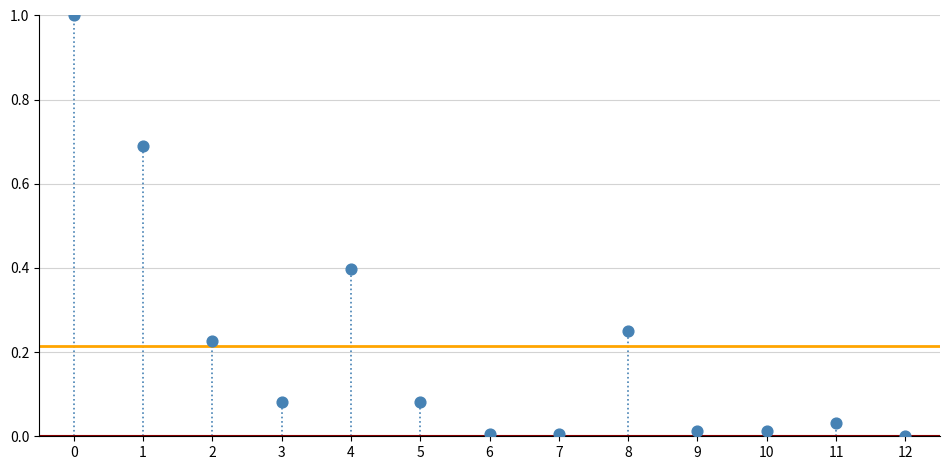

What is the range of Y values (max minus min)?

1.0